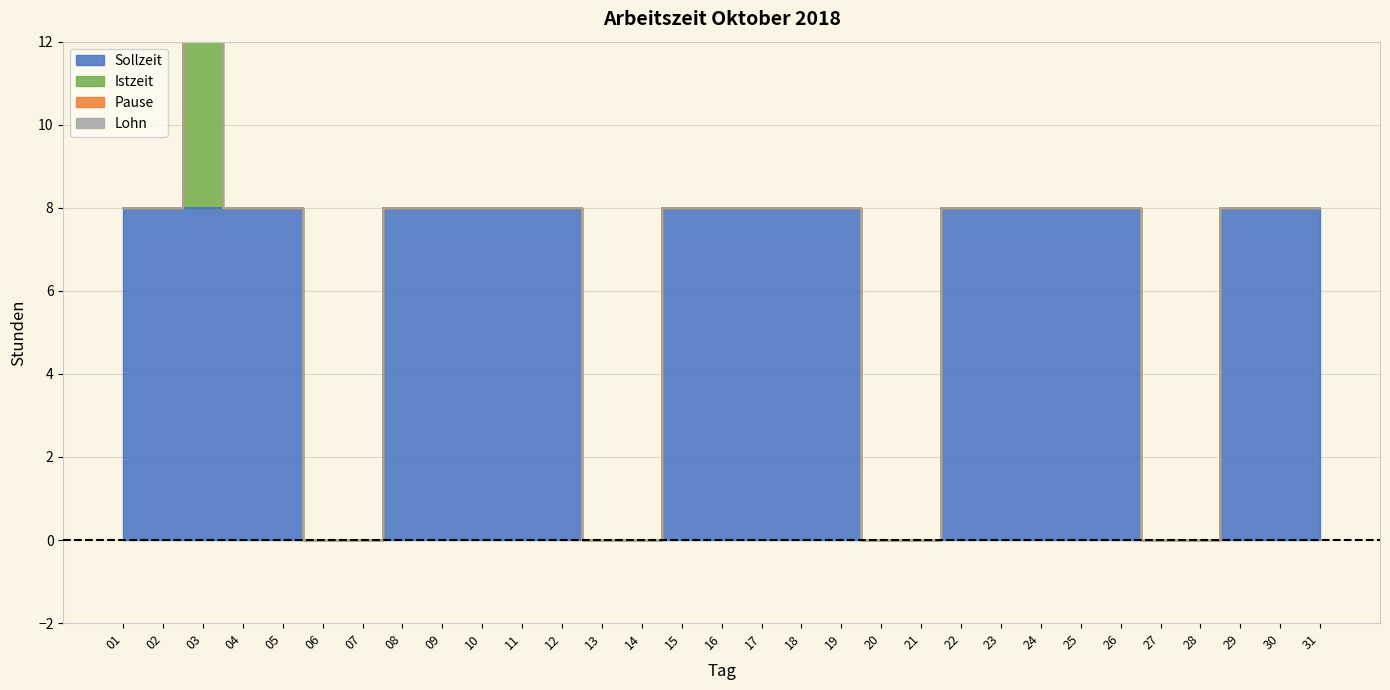

Reading right to left, what are all the values shown in this chart?

Sollzeit: 8	8	8	0	0	8	8	8	8	8	0	0	8	8	8	8	8	0	0	8	8	8	8	8	0	0	8	8	8	8	8
Istzeit: 0	0	0	0	0	0	0	0	0	0	0	0	0	0	0	0	0	0	0	0	0	0	0	0	0	0	0	0	8	0	0
Pause: 0	0	0	0	0	0	0	0	0	0	0	0	0	0	0	0	0	0	0	0	0	0	0	0	0	0	0	0	0	0	0
Lohn: 0	0	0	0	0	0	0	0	0	0	0	0	0	0	0	0	0	0	0	0	0	0	0	0	0	0	0	0	0	0	0